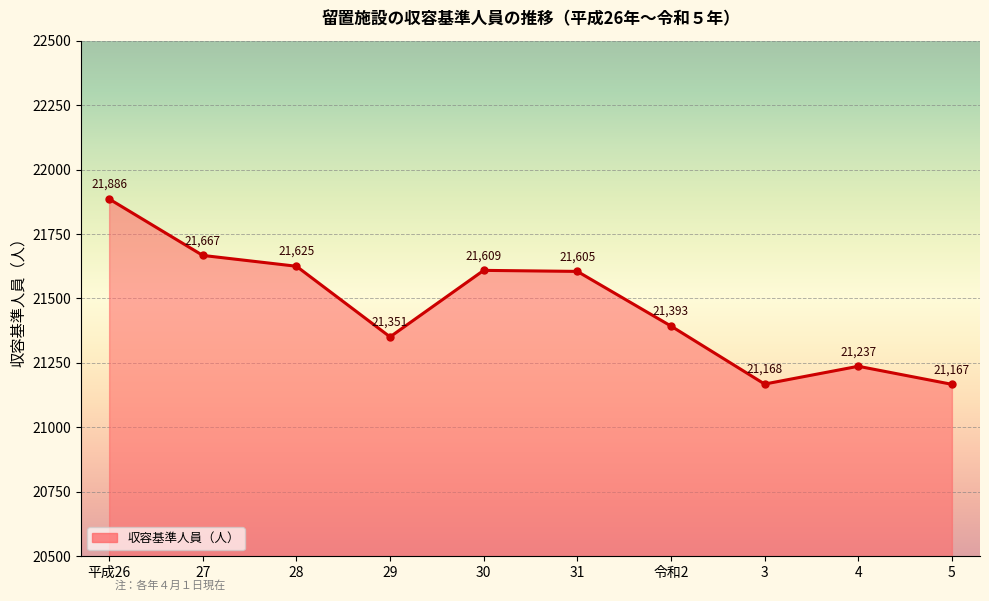

Reading left to right, what are all the values shown in this chart?

21886	21667	21625	21351	21609	21605	21393	21168	21237	21167